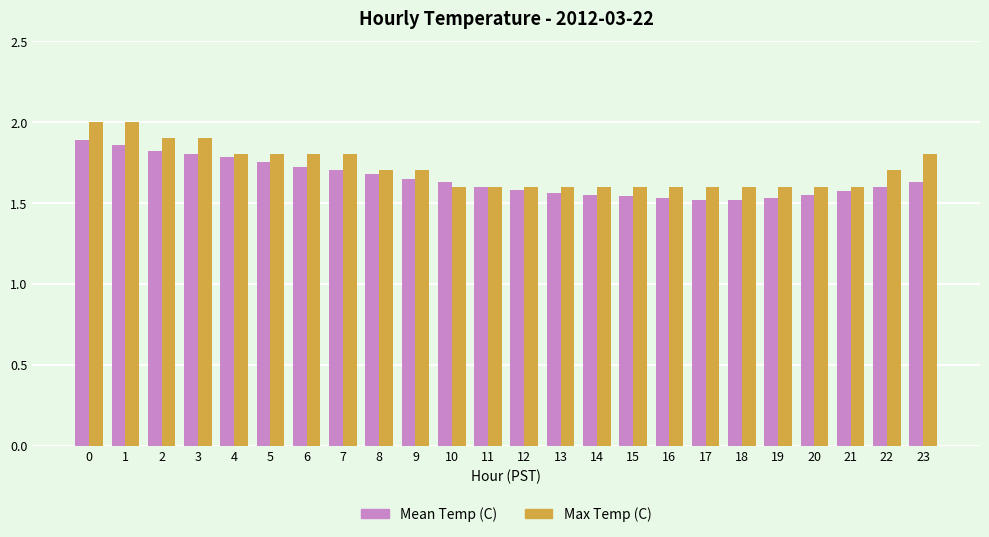

Is it true that Max Temp (C) equals 1.6 at 10?

True